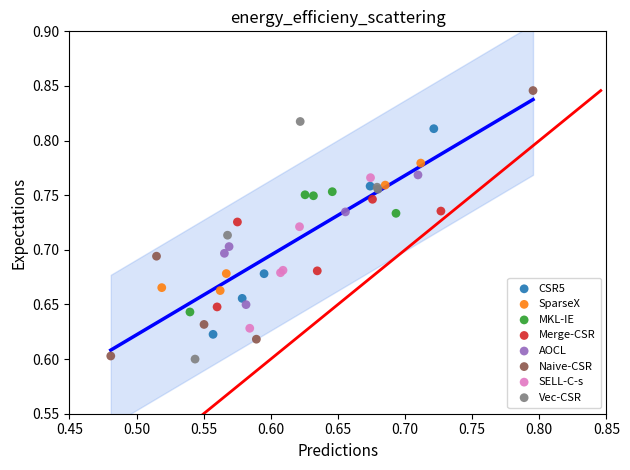

Which series has the widest spread of Y values?

Naive-CSR